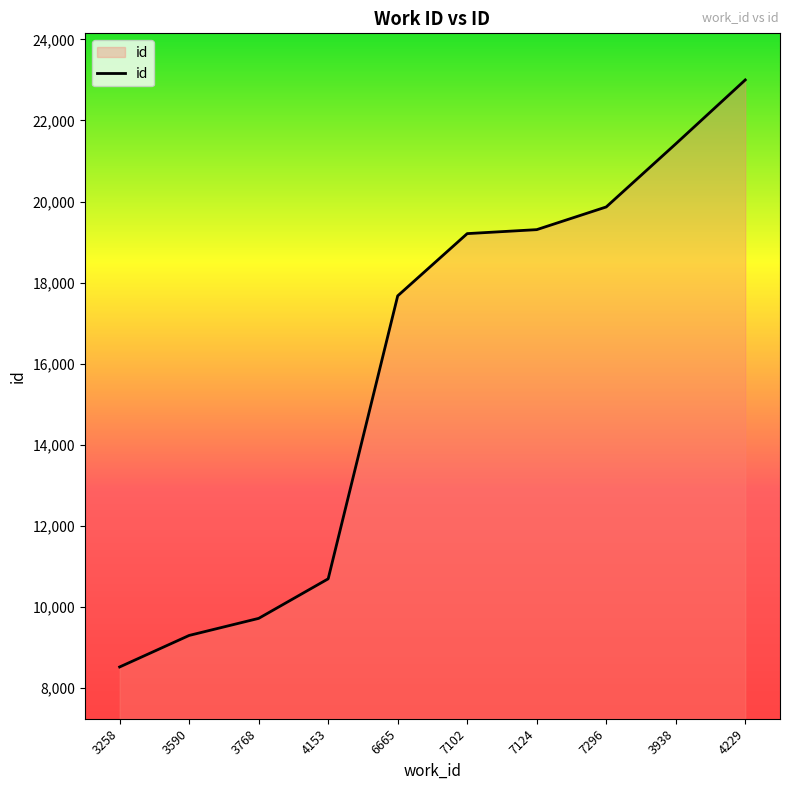

What is the average value?

15869